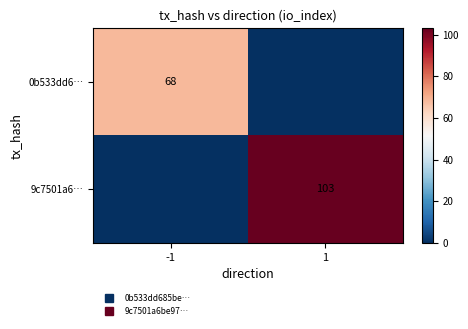

Rank the series by their average value, from highest to lowest.

9c7501a6…, 0b533dd6…